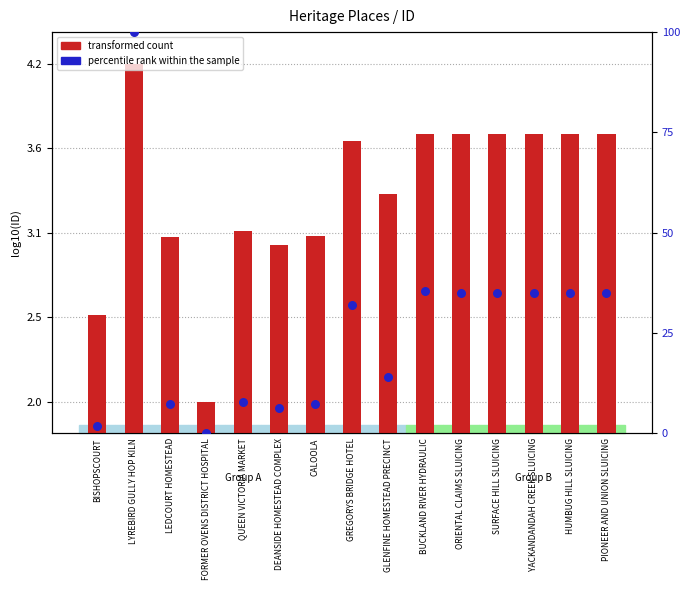

Which series contains the highest Y value?

percentile rank within the sample